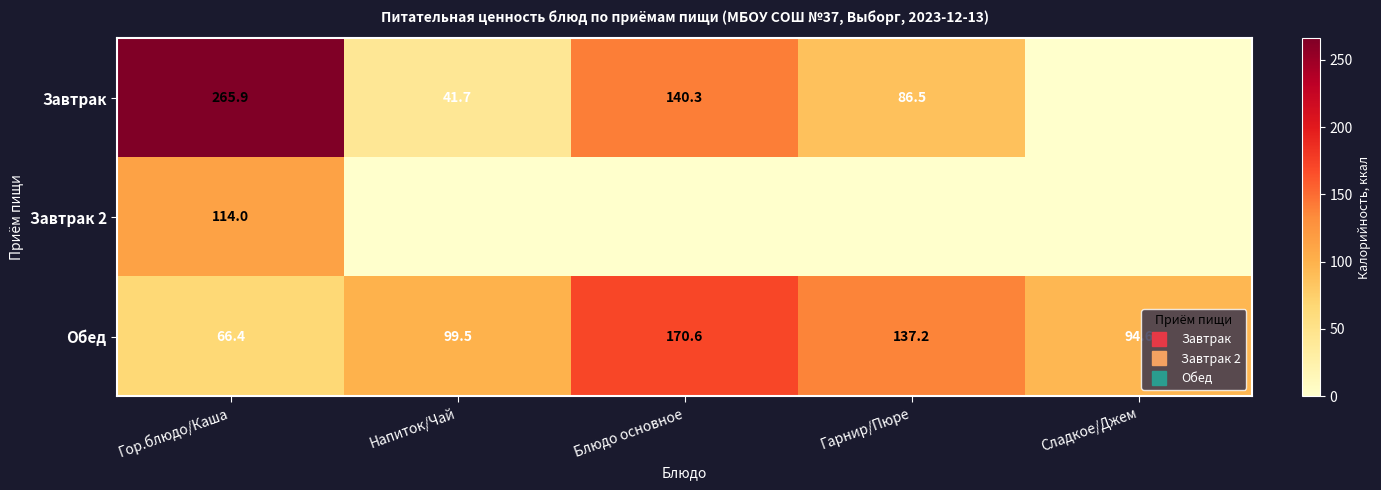

True or false: Завтрак has a value of 86.5 at Гарнир/Пюре.

True